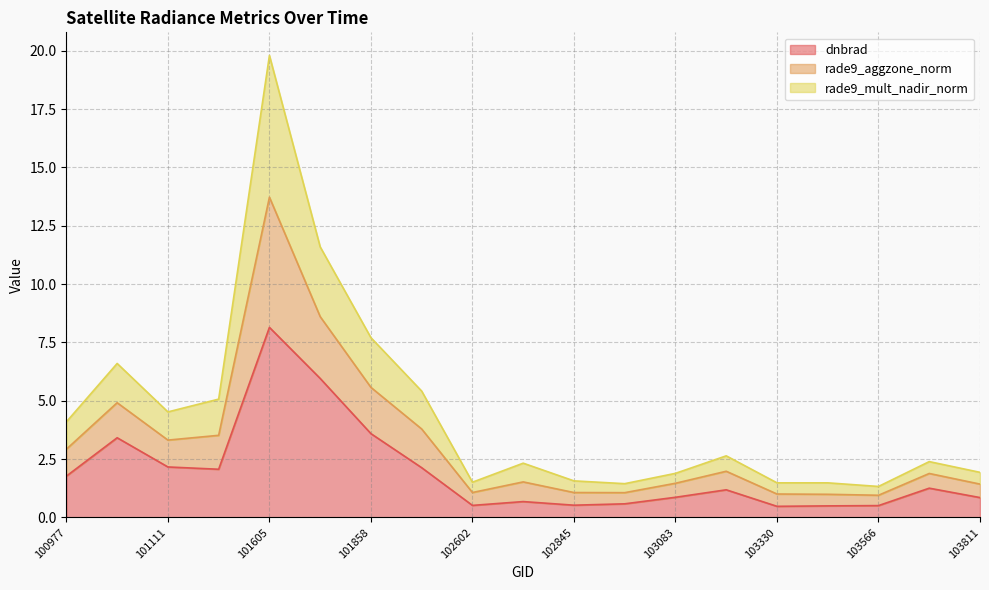

At which label does dnbrad reach its peak?

101605